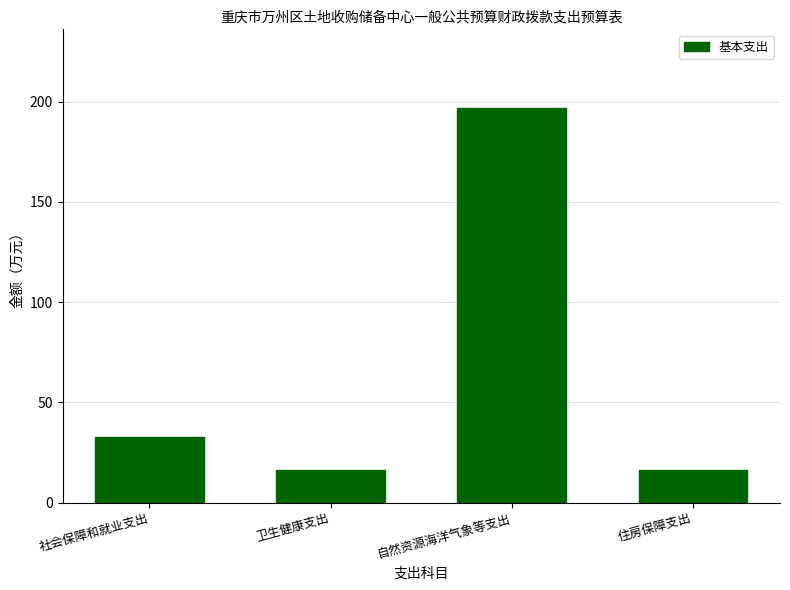

What is the value of the 4th bar from the left?

16.1